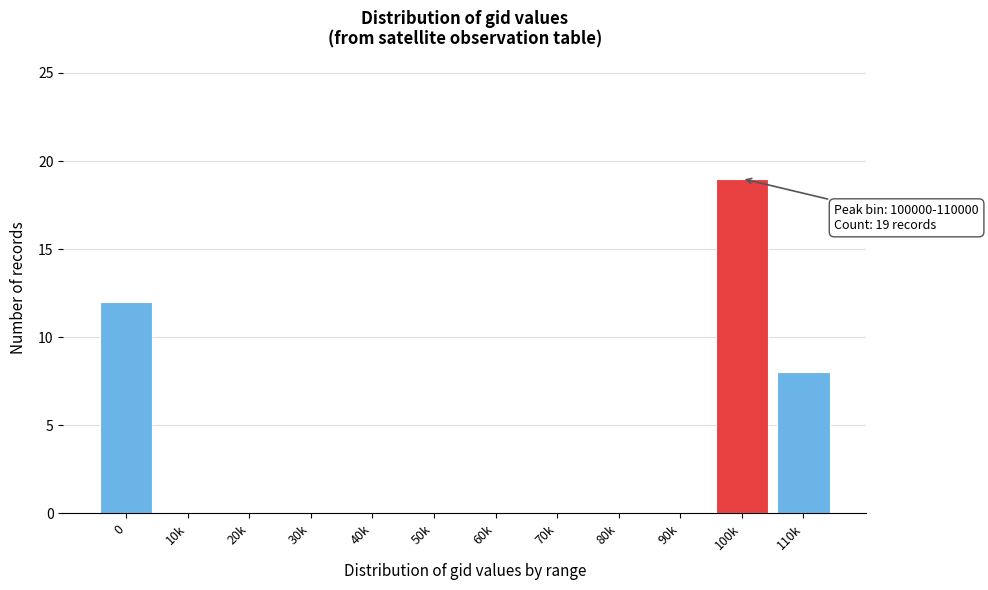

Reading left to right, what are all the values shown in this chart?

0=12	10k=0	20k=0	30k=0	40k=0	50k=0	60k=0	70k=0	80k=0	90k=0	100k=19	110k=8